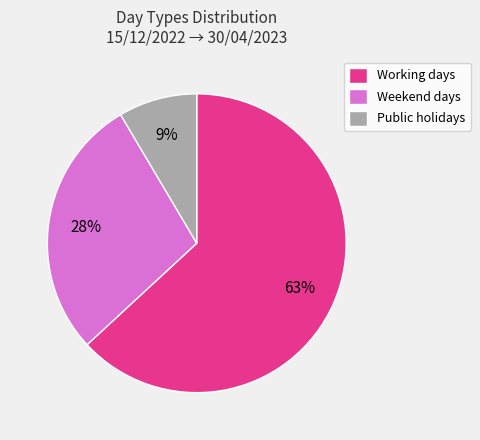

To the nearest percent, what is the difference between the Weekend days and Working days slice percentages?

35%